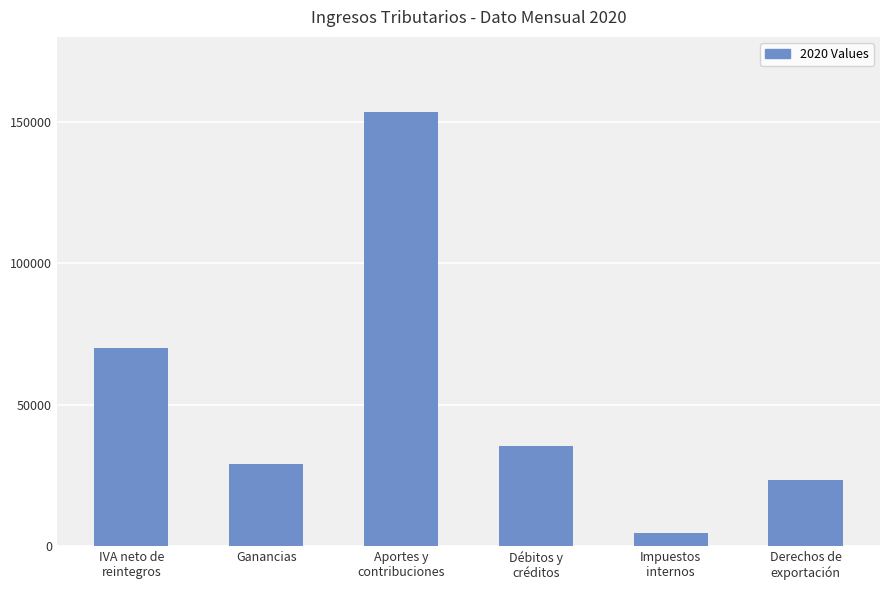

Where is the data nearest to the value 78951?

IVA neto de
reintegros